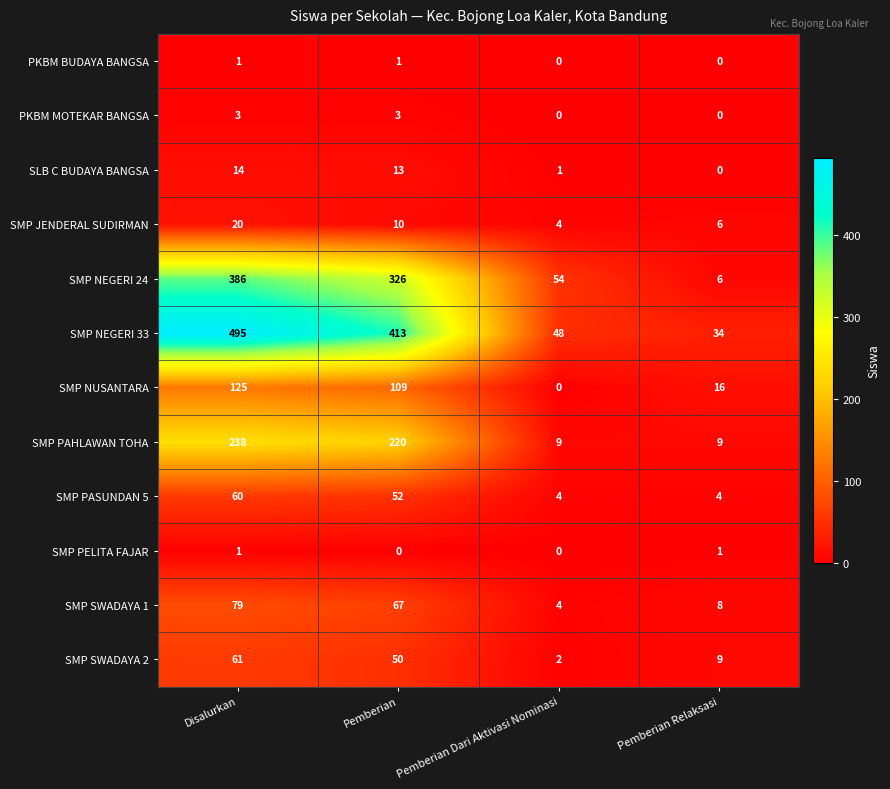

What is the sum of all SMP PASUNDAN 5 values?

120